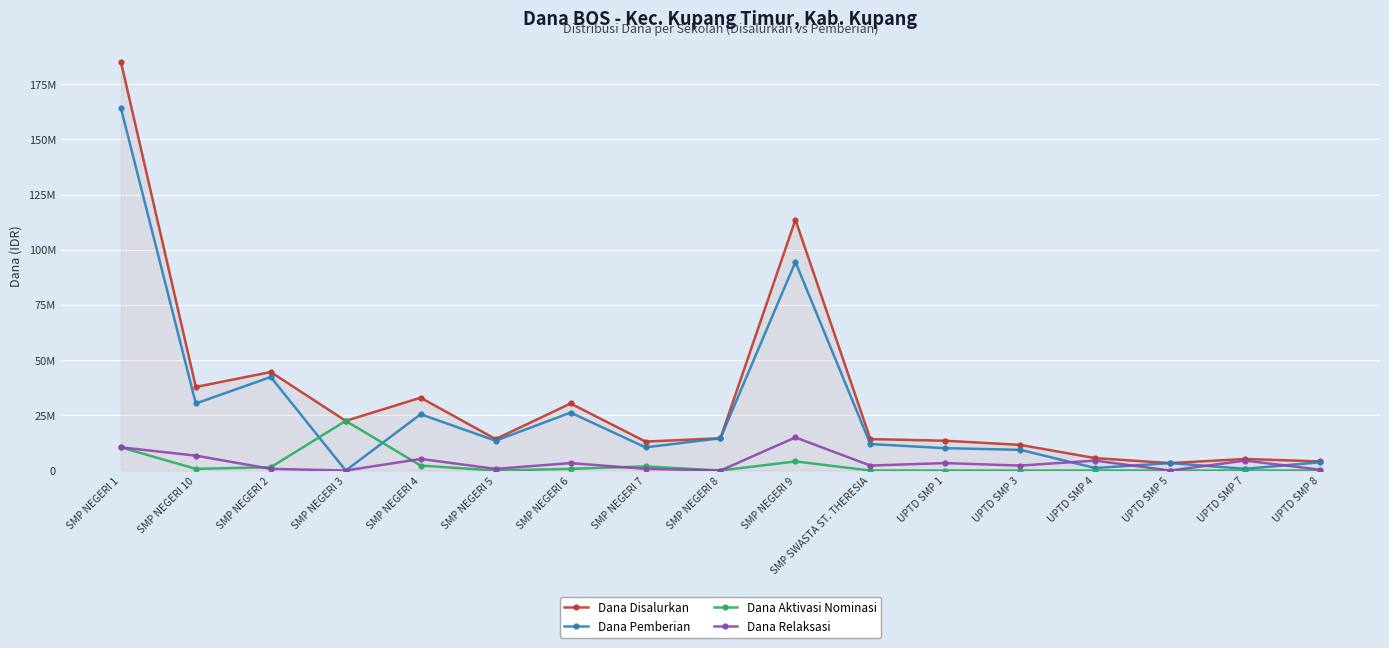

Rank the series by their maximum value, from lowest to highest.

Dana Relaksasi, Dana Aktivasi Nominasi, Dana Pemberian, Dana Disalurkan